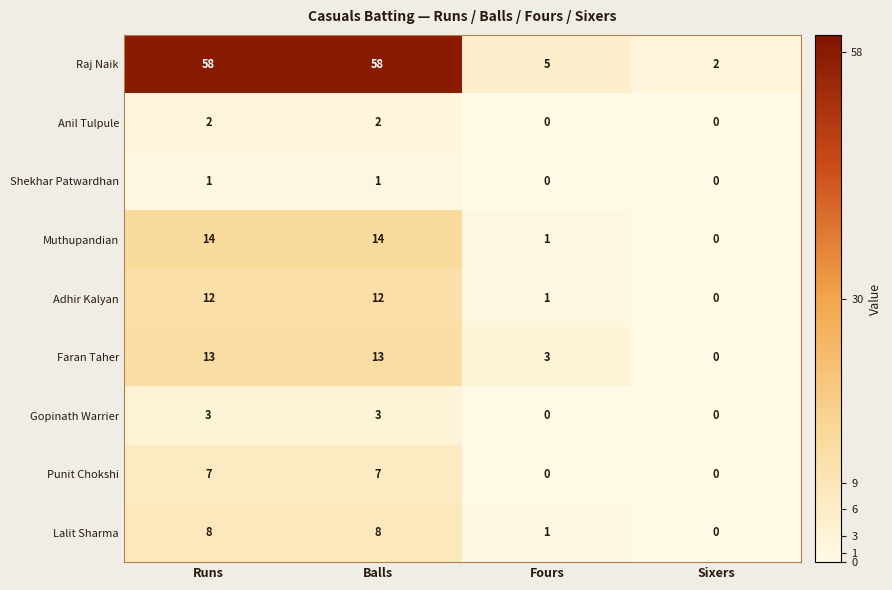

How many Shekhar Patwardhan values are between 0 and 1?

4